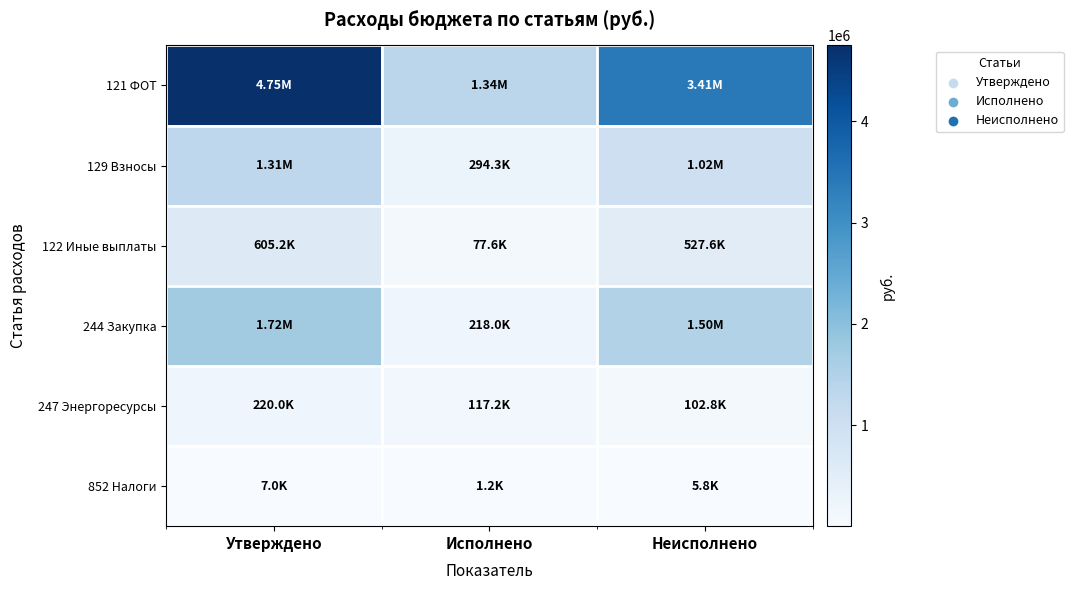

What is the spread (max minus min) of values at Неисполнено?

3401311.7